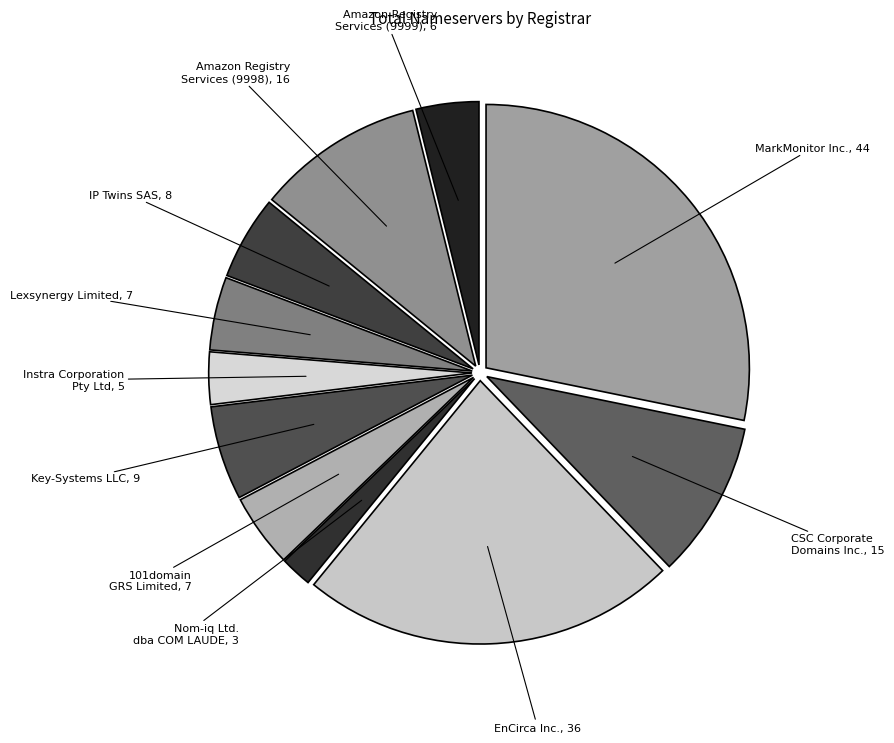

Do Amazon Registry Services (9999) and EnCirca Inc. together represent more than half of the pie?

No